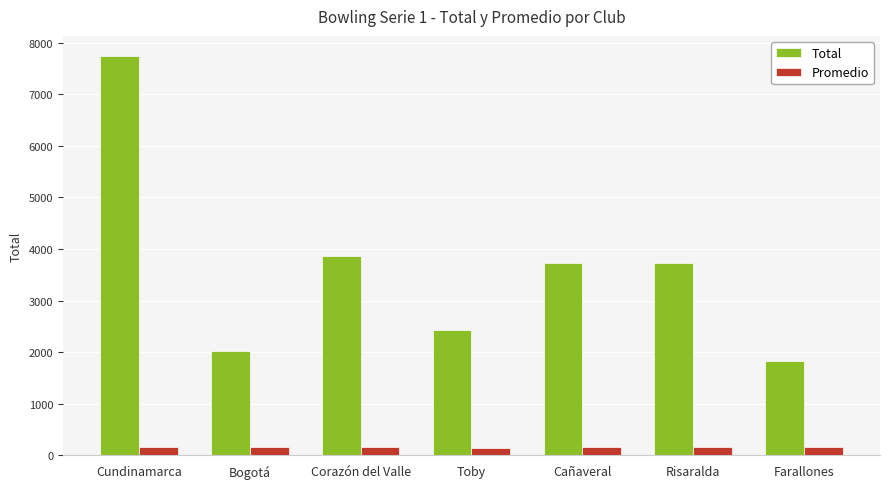

Rank the series at Bogotá from highest to lowest value.

Total, Promedio